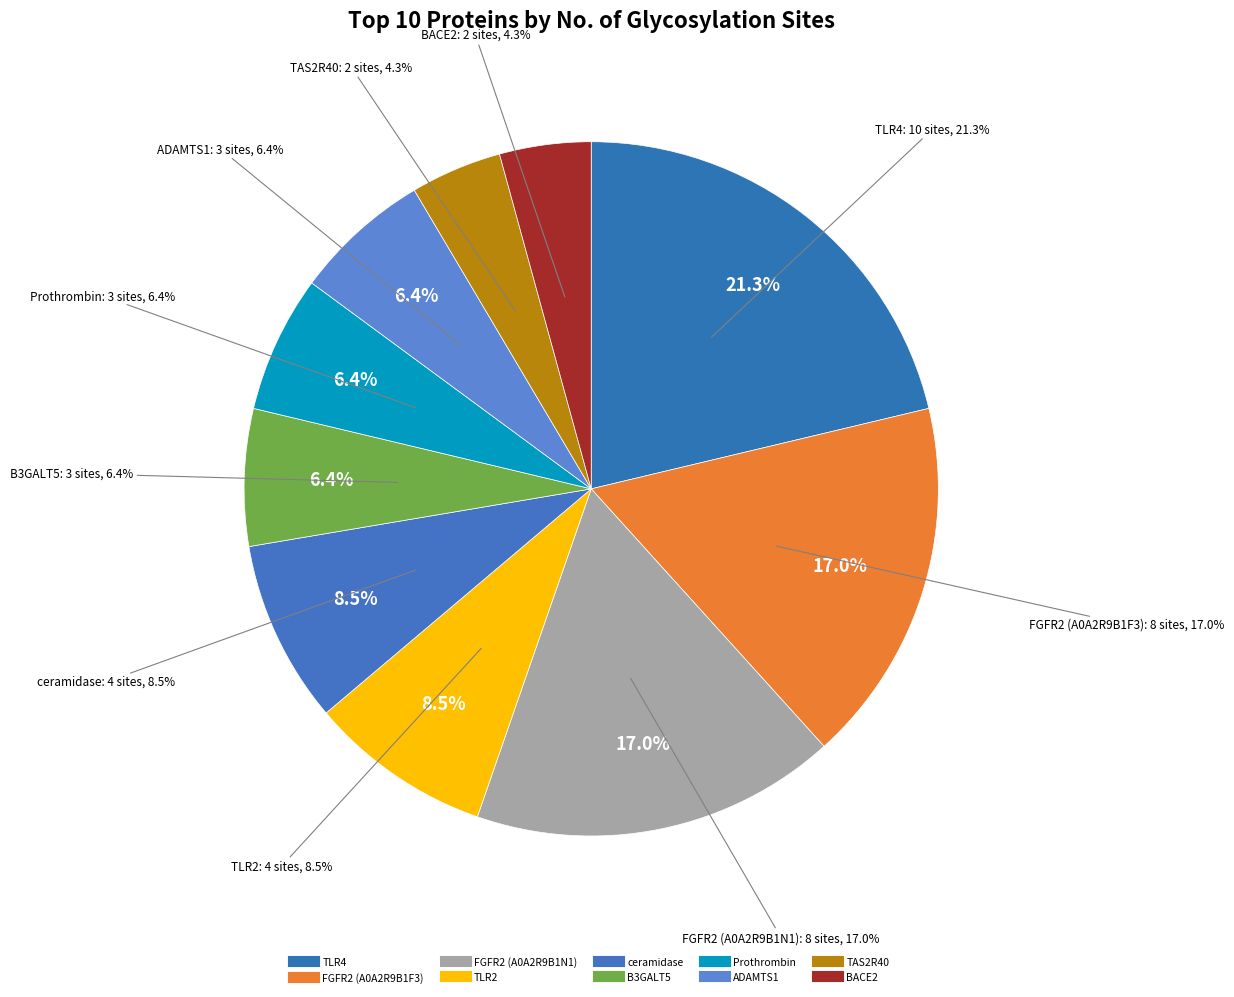

Is it true that TAS2R40 is 4% of the pie?

True